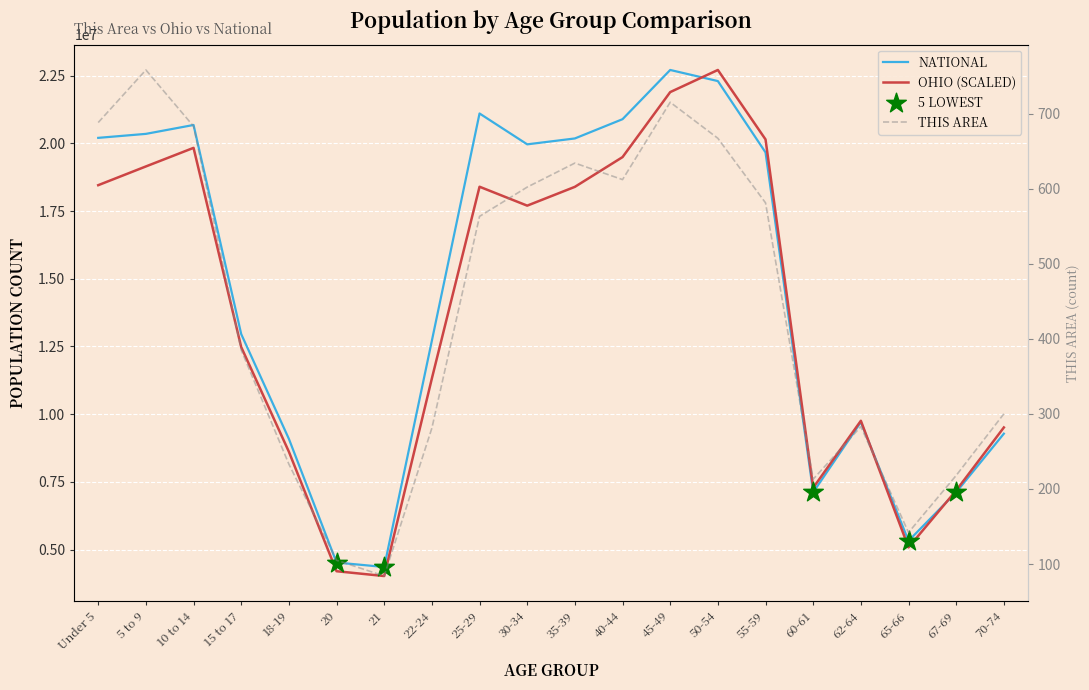

Is the value of National at 60-61 greater than the value of This Area at Under 5?

Yes